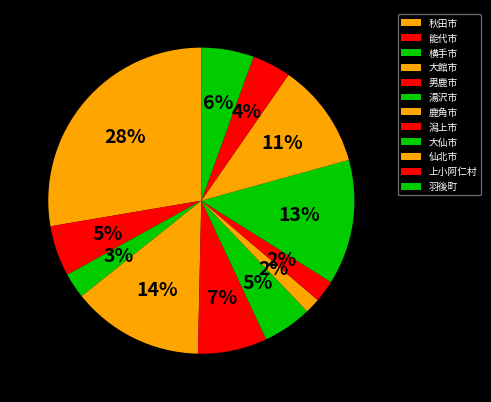

Is there any slice that represents more than half of the pie?

No